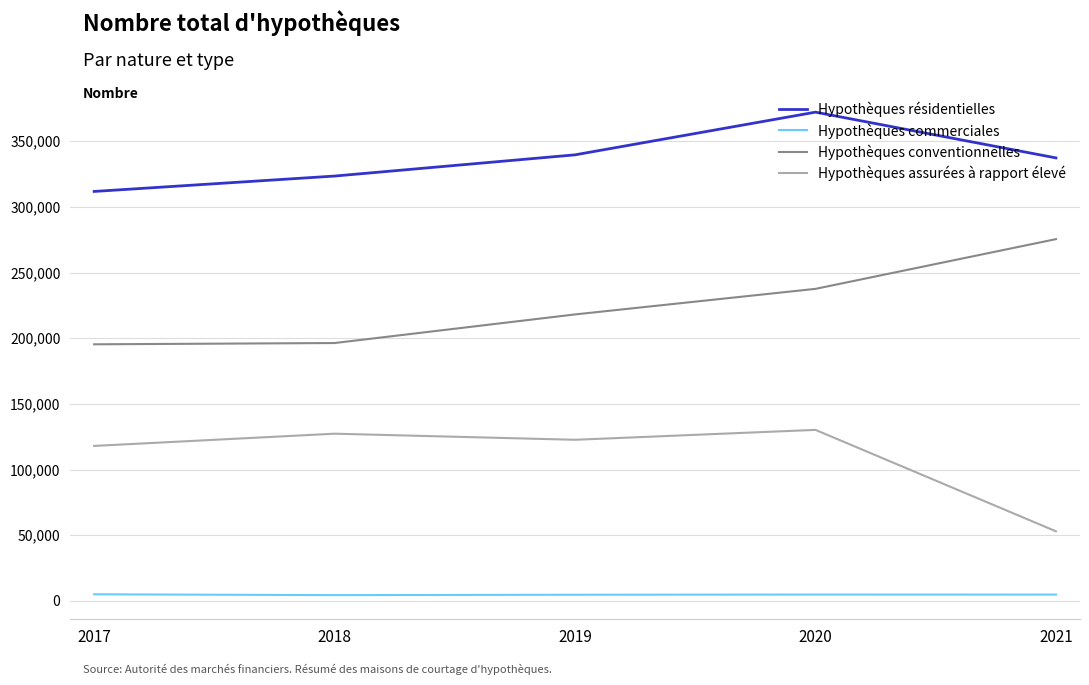

What is the maximum value shown in the chart?

372164